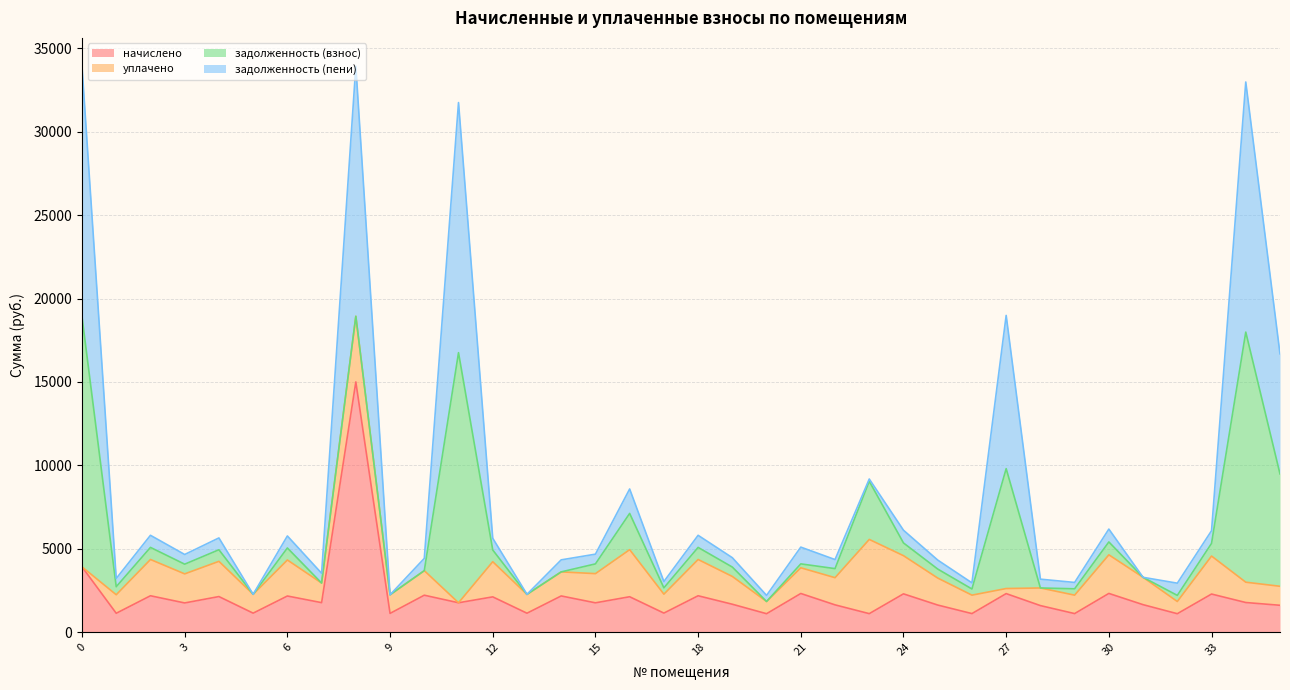

What is the maximum value for начислено?

15000.0